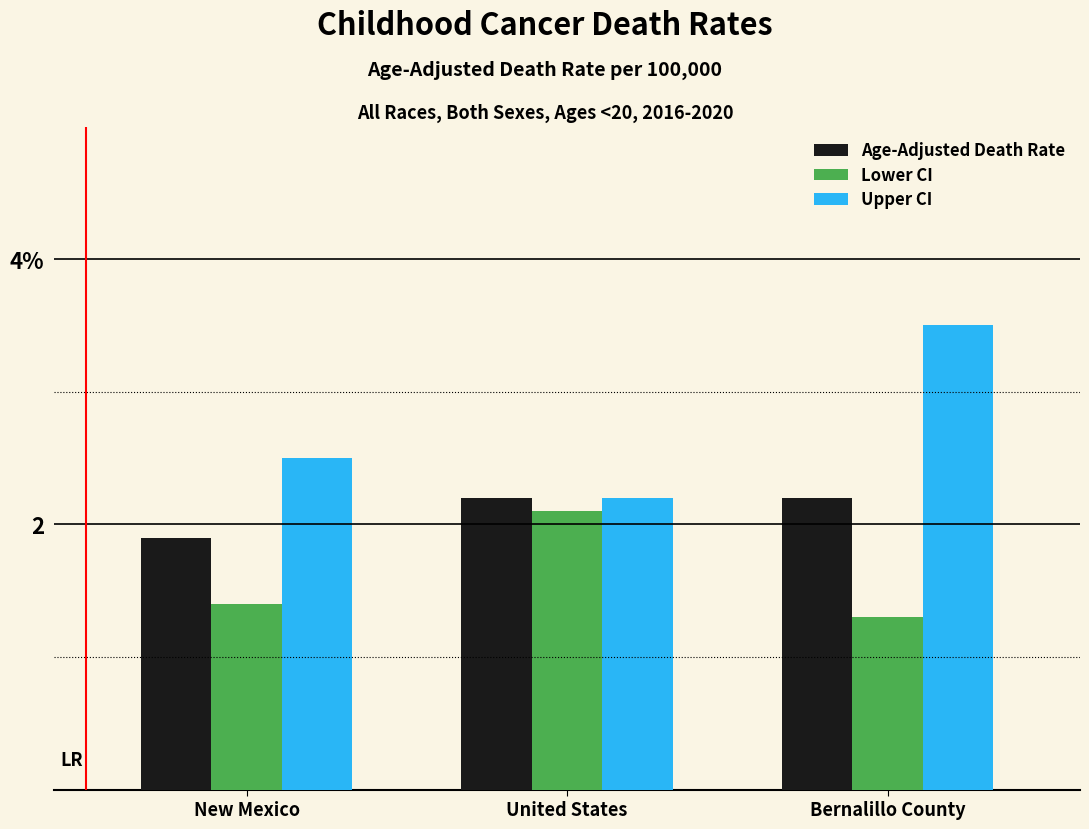

Are the bars horizontal?

No